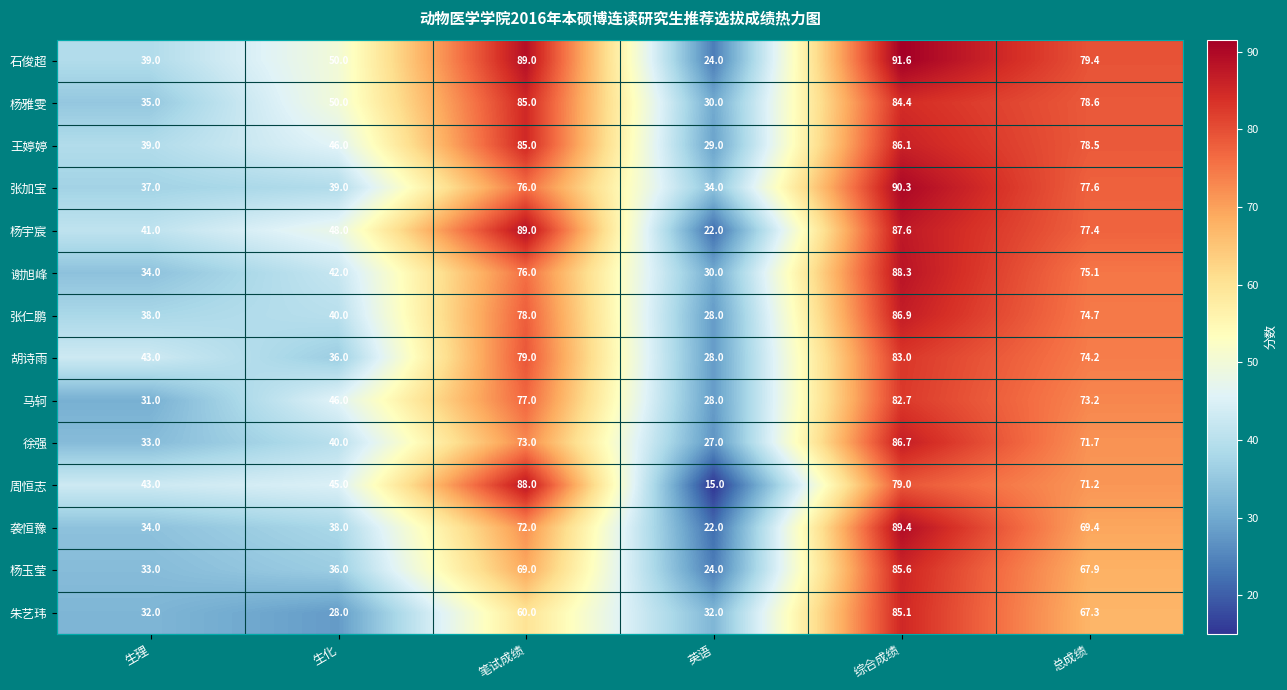

Is the value of 马轲 at 综合成绩 greater than the value of 谢旭峰 at 总成绩?

Yes